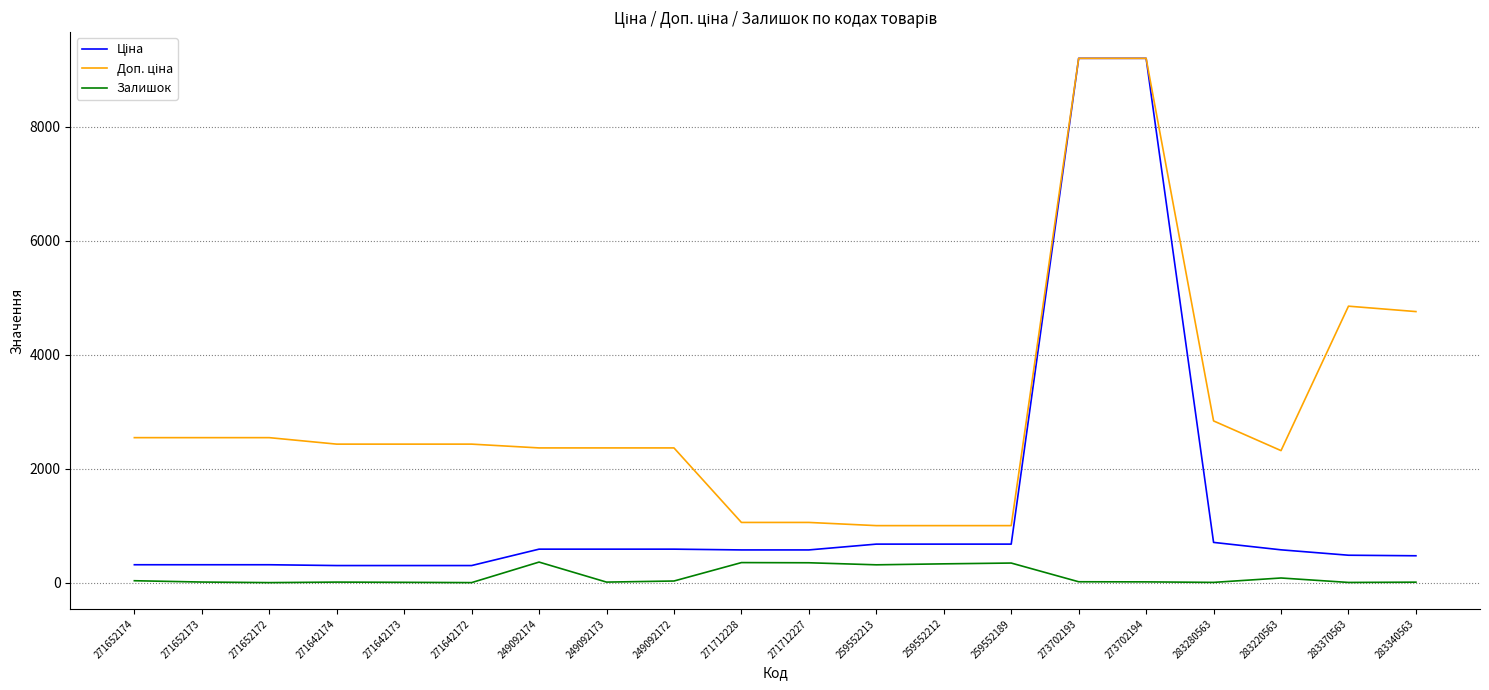

The value of Залишок at 271712228 is 356.0. True or false?

True